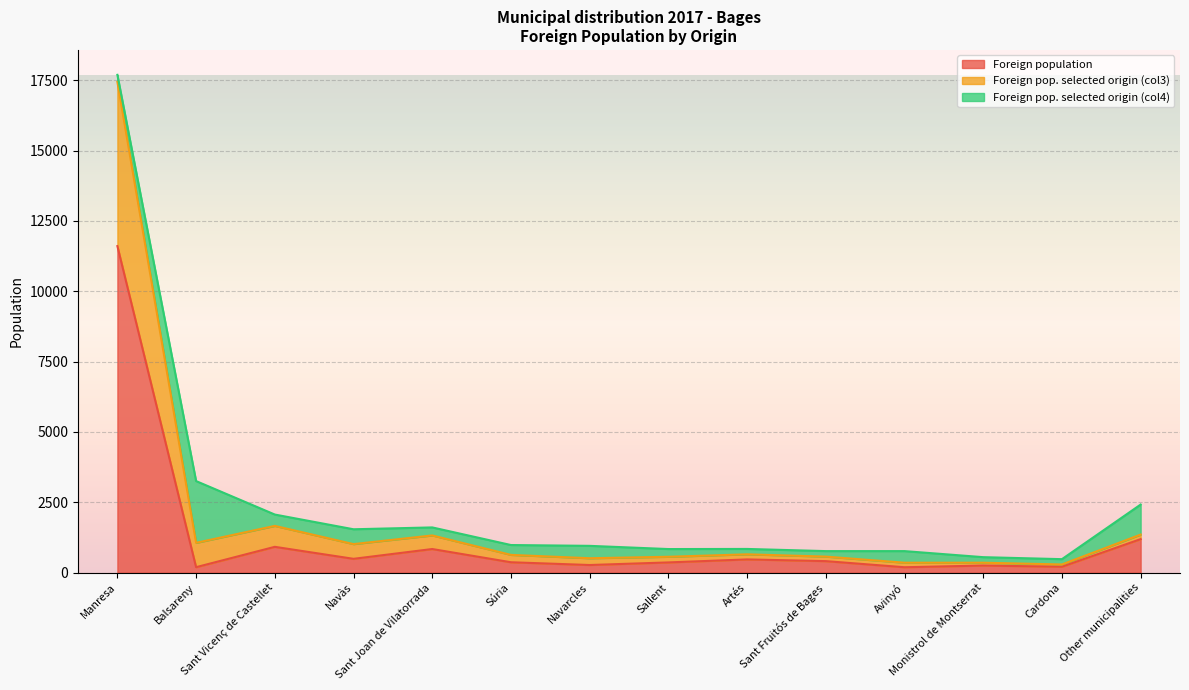

Does the chart display data point markers on the line(s)?

No